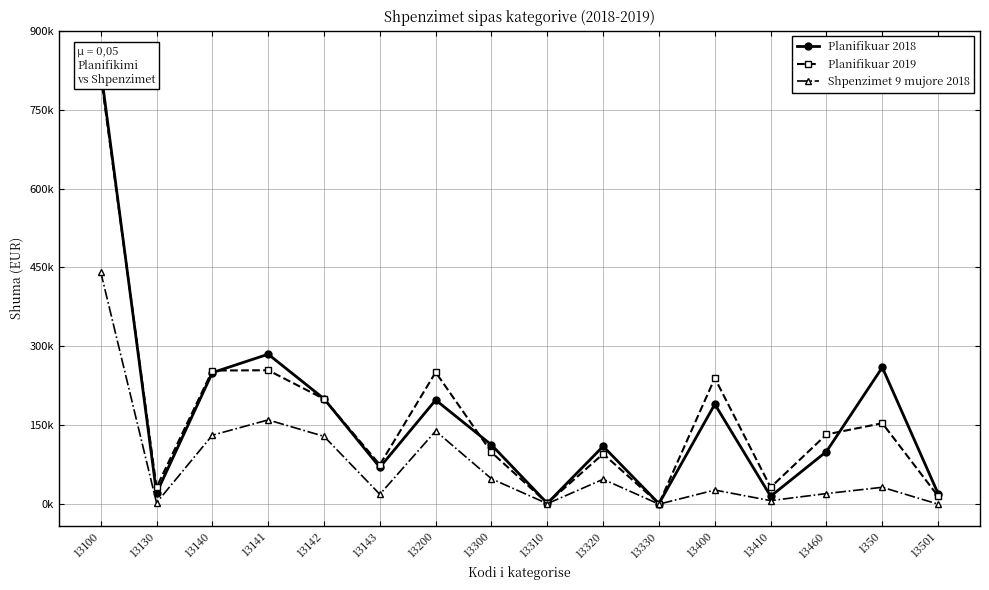

The Shpenzimet 9 mujore 2018 series shows 6697 at 13410. True or false?

True